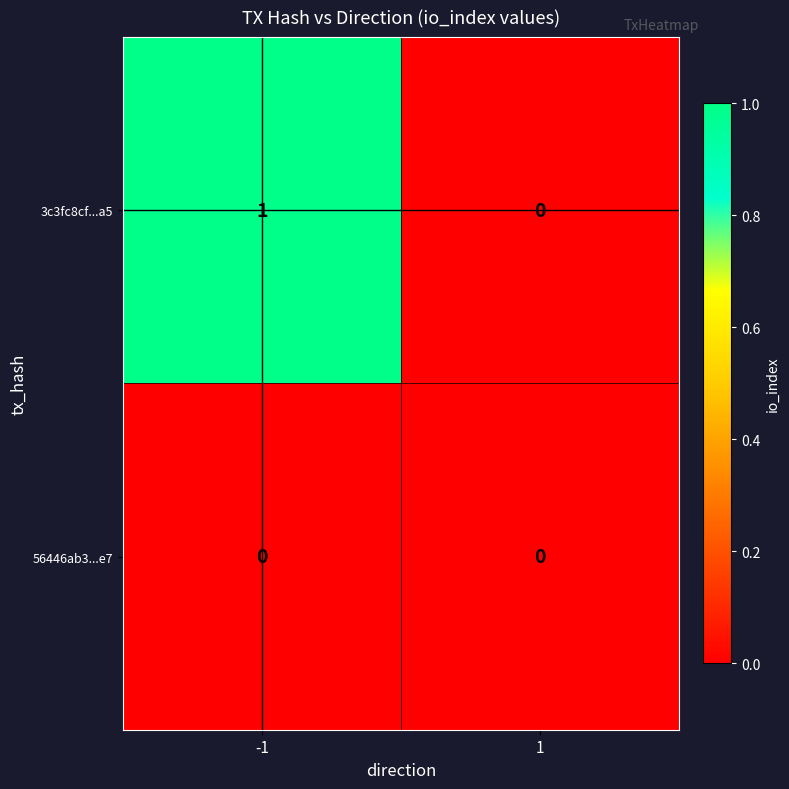

List the series in order of their overall mean, highest first.

3c3fc8cf...a5, 56446ab3...e7